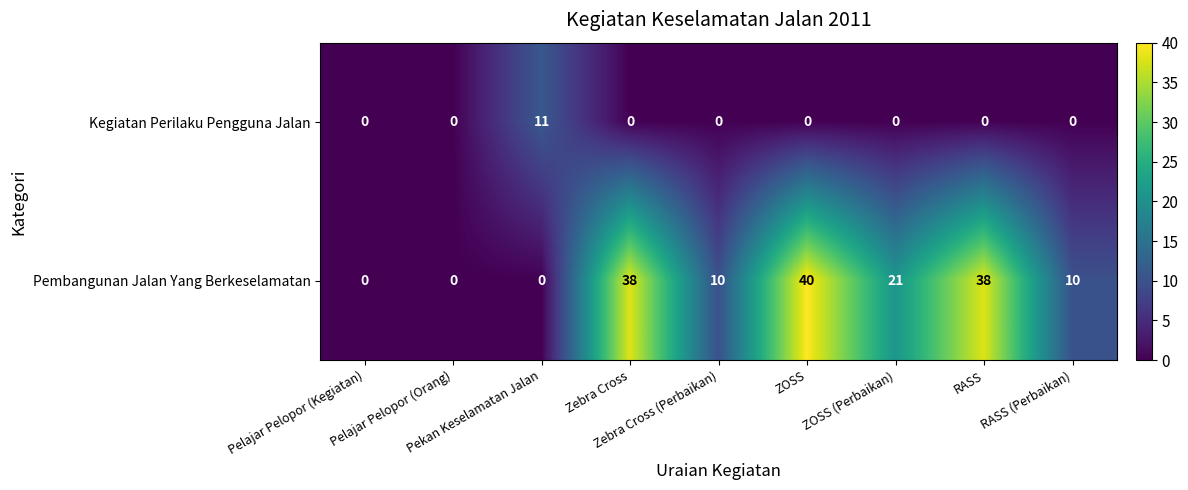

At which category is the sum across all series the highest?

ZOSS